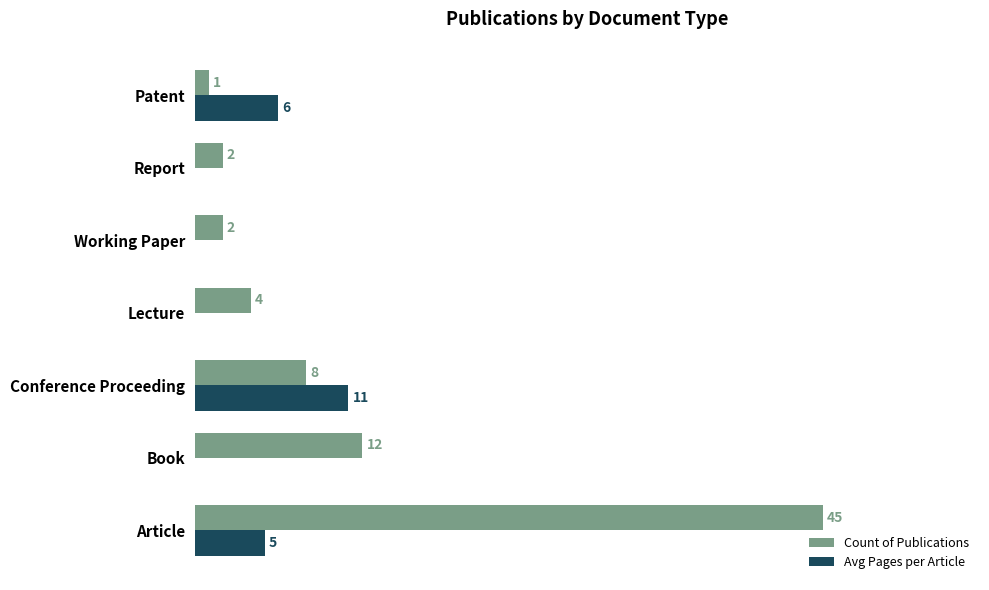

Between Article and Report, which series saw the biggest shift?

Count of Publications